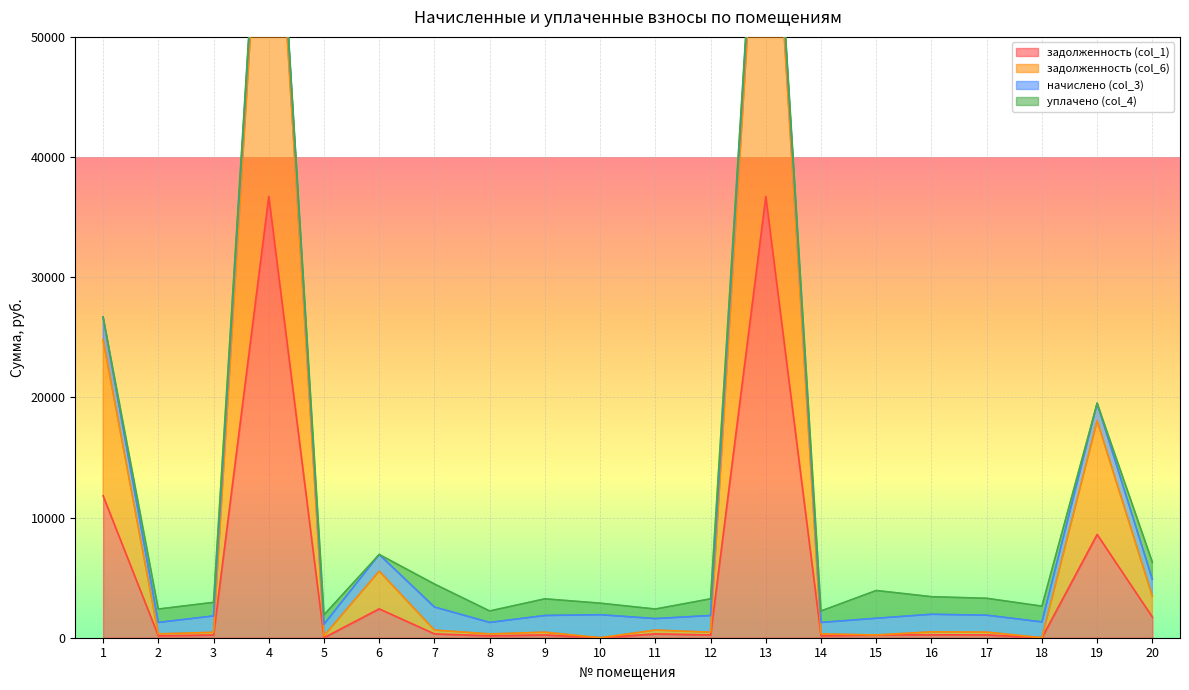

True or false: задолженность (col_1) and задолженность (col_6) cross at least once.

False